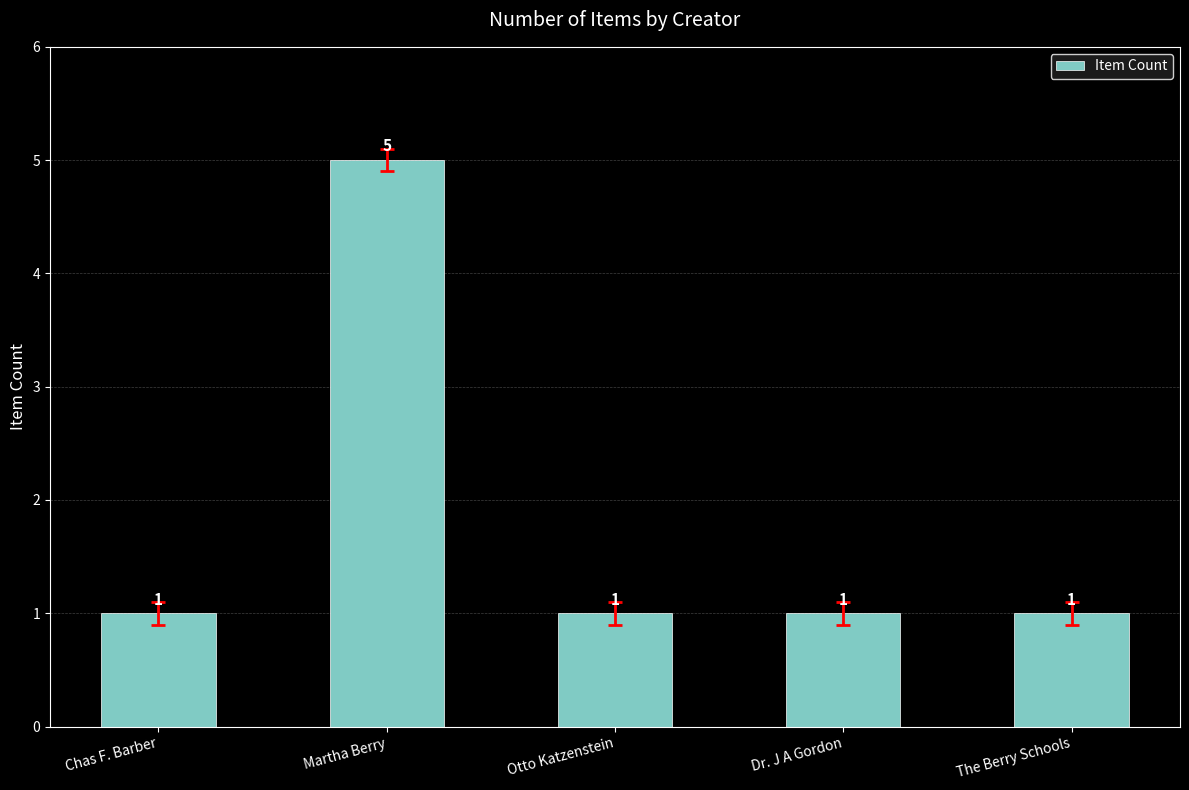

Is it true that the value at Otto Katzenstein is 1?

True